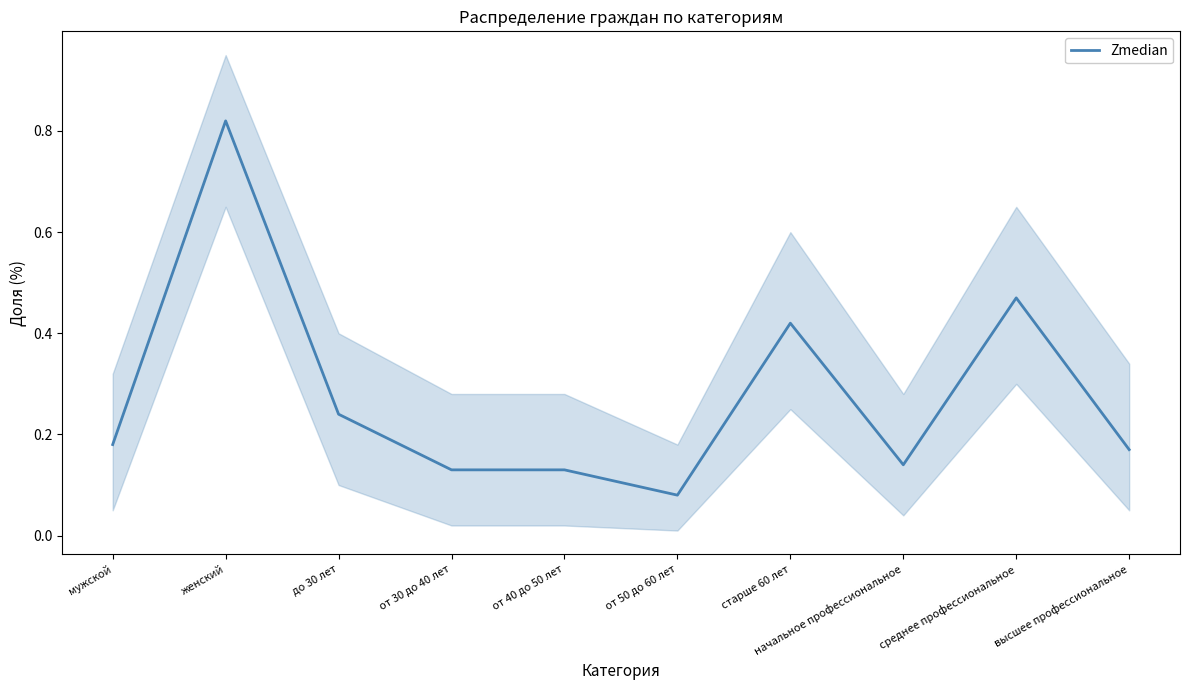

Where is the data nearest to the value 0?

от 50 до 60 лет